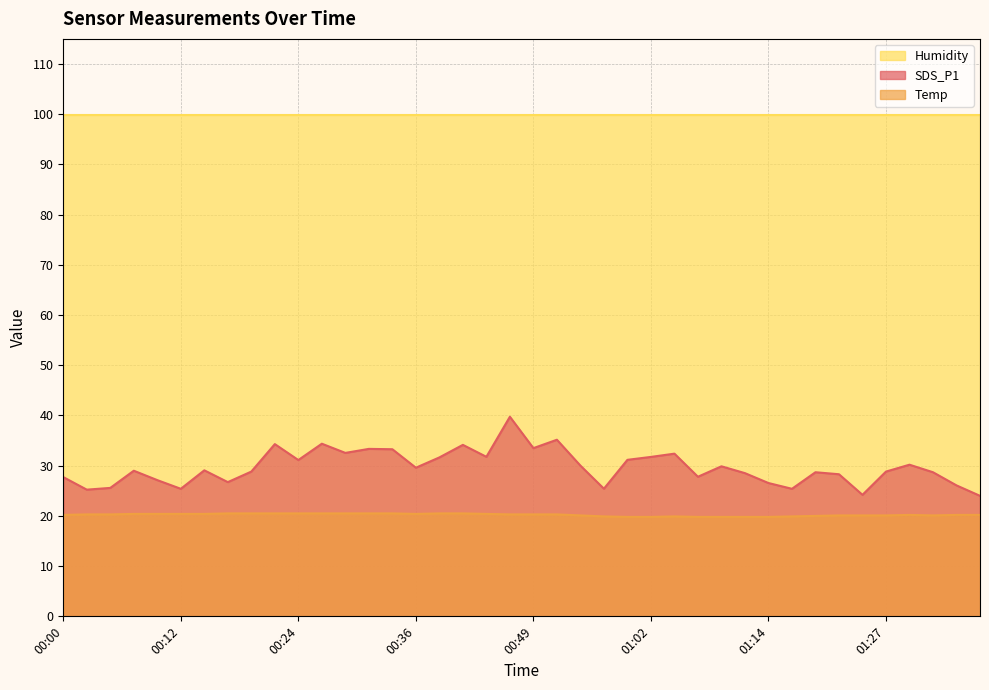

What are all the series names shown in the legend?

Humidity, SDS_P1, Temp